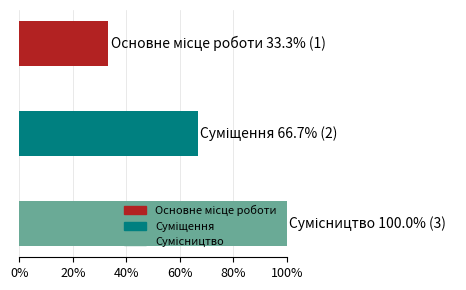

What is the average value?

66.7